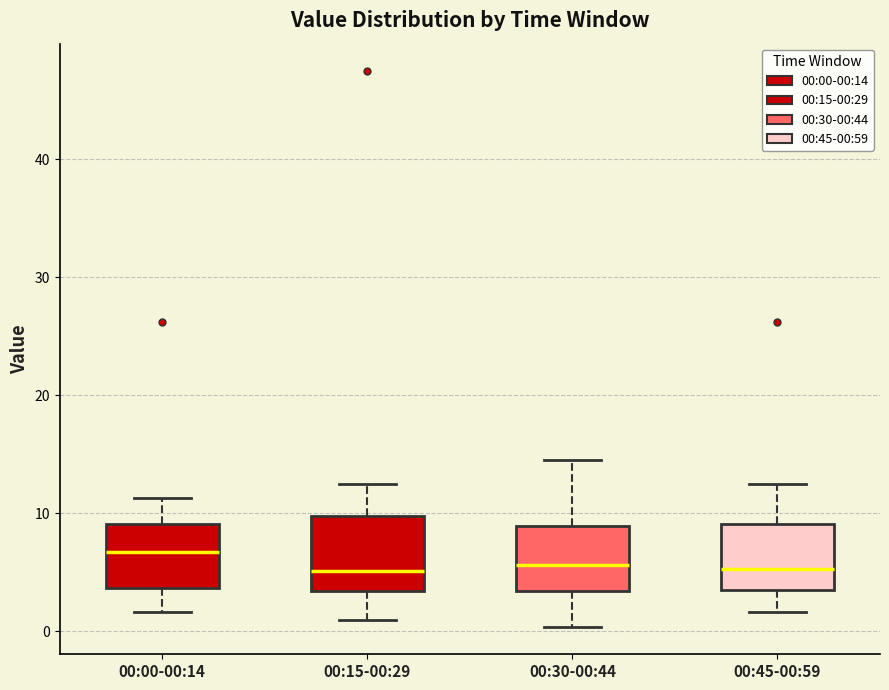

Reading left to right, read every box against the y-axis: the position of its median line, the range the box covers, and the ends of its whiskers. The values are not printed on the chart, so give them approximately, as read against the axis.

00:00-00:14: median 7, box 4 to 9, whiskers 2 to 11
00:15-00:29: median 5, box 3 to 10, whiskers 1 to 13
00:30-00:44: median 6, box 3 to 9, whiskers 0 to 15
00:45-00:59: median 5, box 3 to 9, whiskers 2 to 13